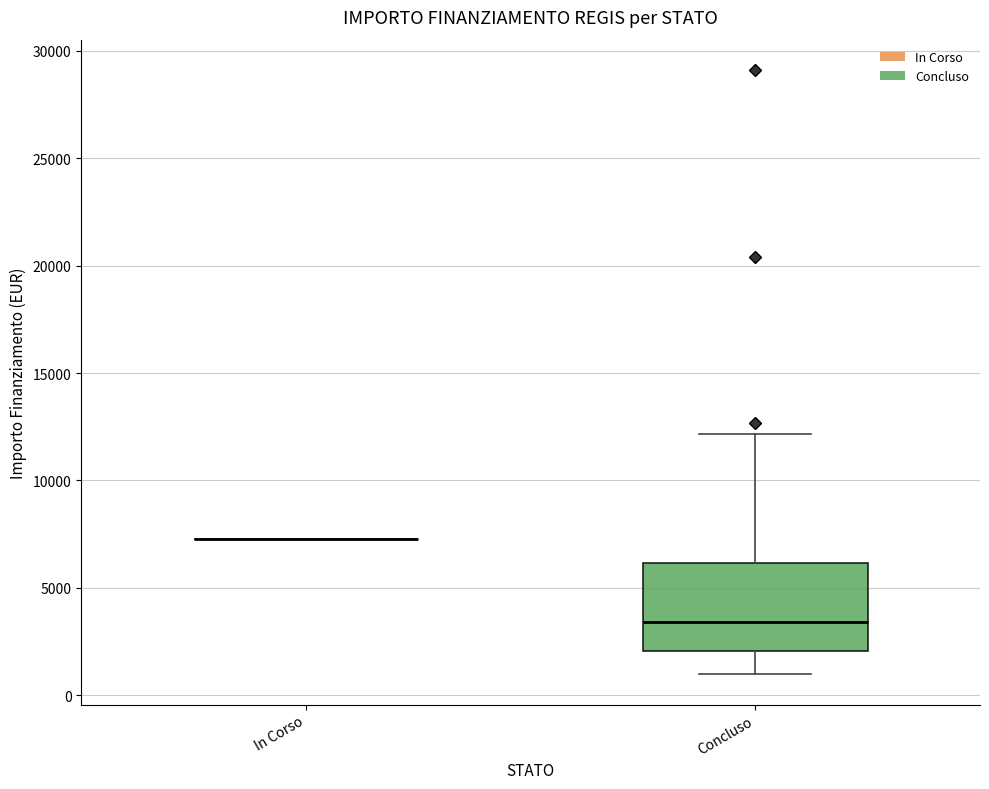

Where does the median line of the box for Concluso sit on the y-axis? The values are not printed on the chart, so give them approximately, as read against the axis.

3500